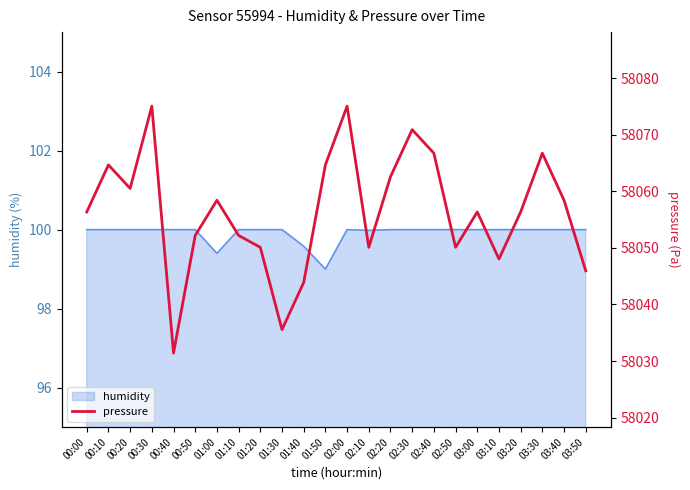

How many lines are shown in the chart?

1